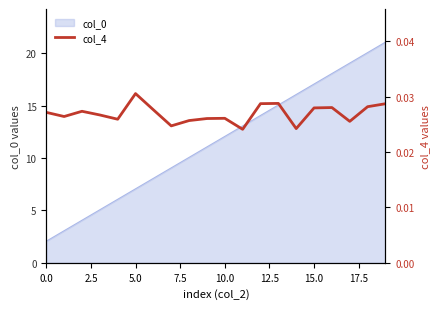

What is the lowest value of the col_0 series?

2.1